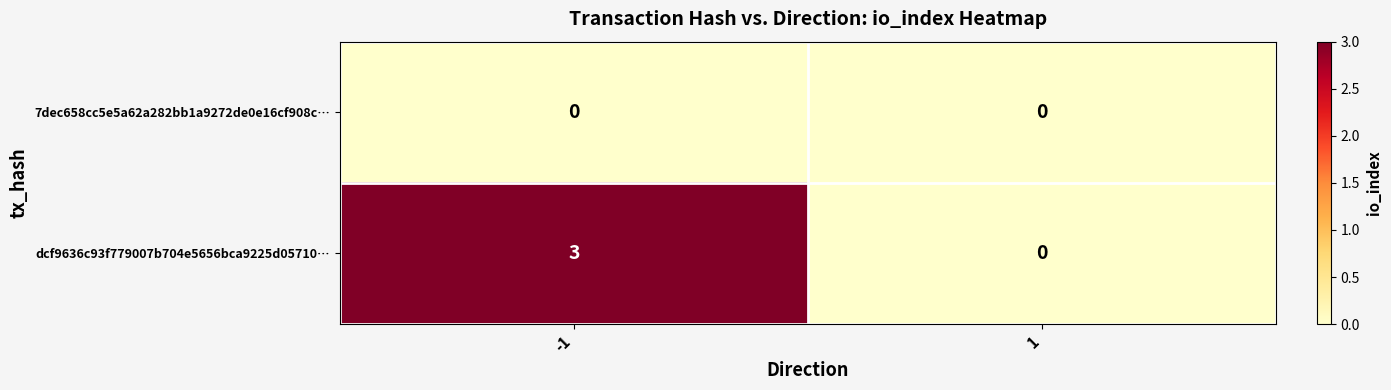

What is the sum of all dcf9636c93f779007b704e5656bca9225d05710… values?

3